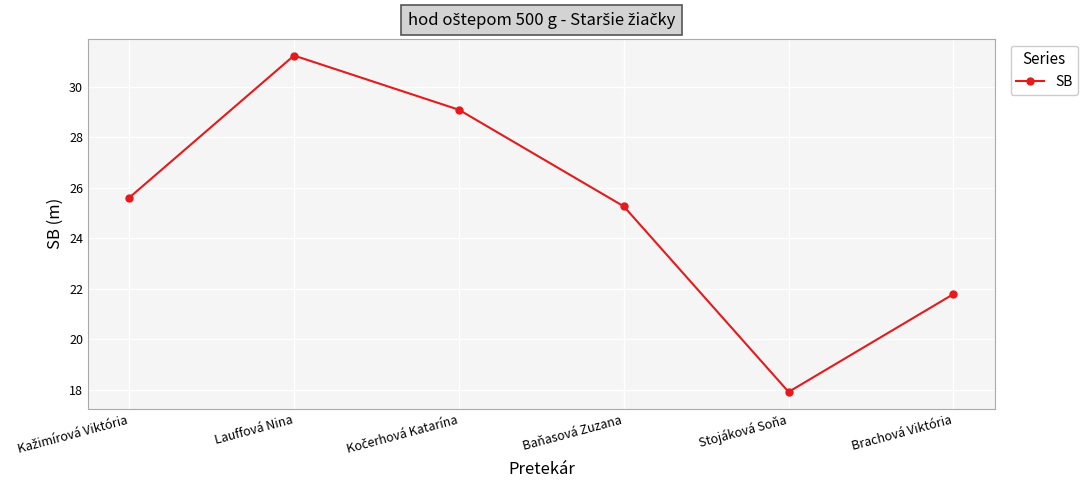

Is it true that the value at Brachová Viktória is 21.8?

True